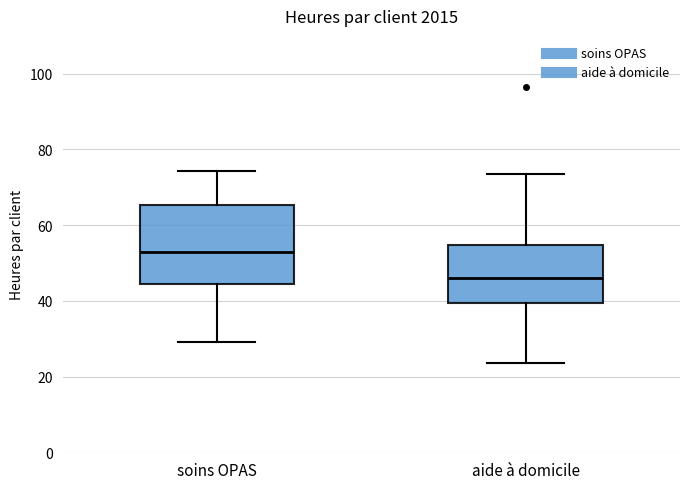

Where does the upper whisker of the box for soins OPAS end on the y-axis? The values are not printed on the chart, so give them approximately, as read against the axis.

74